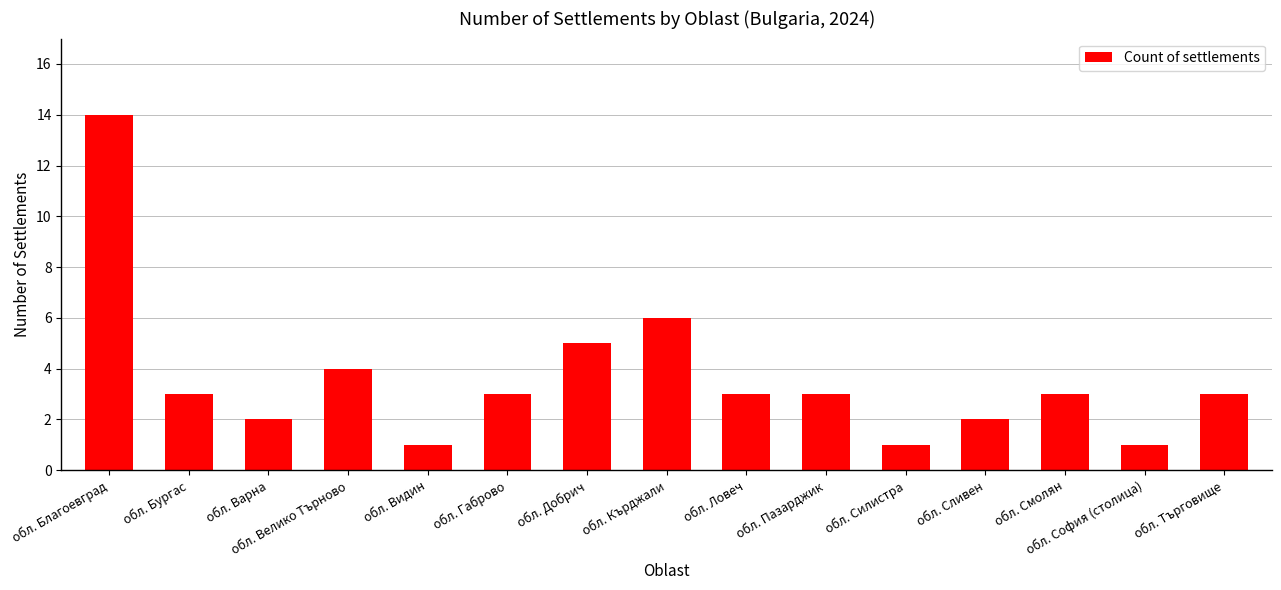

Reading left to right, list all the values displayed in this chart.

14	3	2	4	1	3	5	6	3	3	1	2	3	1	3